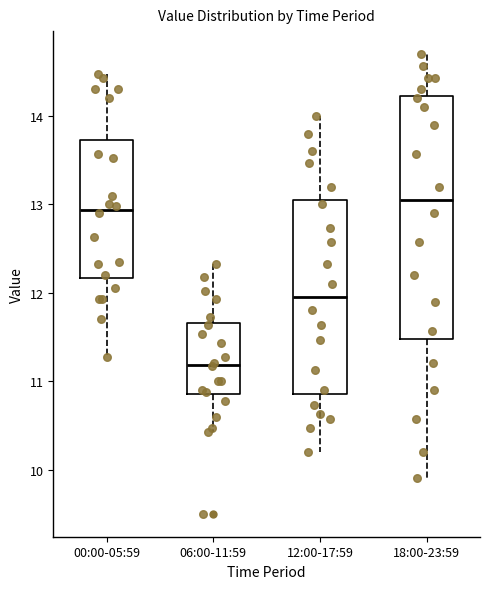

Reading left to right, read every box against the y-axis: the position of its median line, the range the box covers, and the ends of its whiskers. The values are not printed on the chart, so give them approximately, as read against the axis.

00:00-05:59: median 12.9, box 12.2 to 13.7, whiskers 11.3 to 14.5
06:00-11:59: median 11.2, box 10.9 to 11.7, whiskers 10.4 to 12.3
12:00-17:59: median 12.0, box 10.9 to 13.1, whiskers 10.2 to 14.0
18:00-23:59: median 13.1, box 11.5 to 14.2, whiskers 9.9 to 14.7